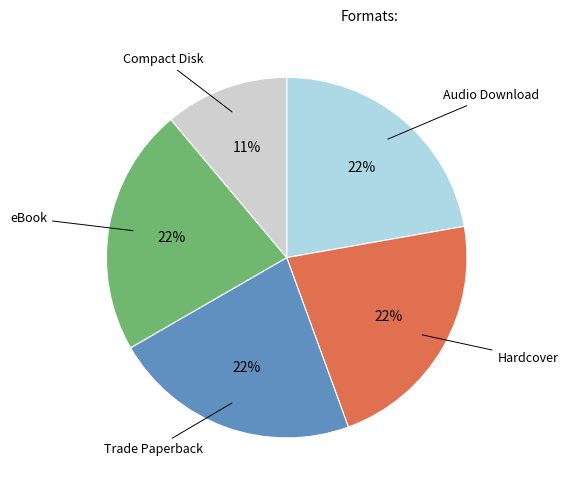

Is there a majority slice in this chart?

No